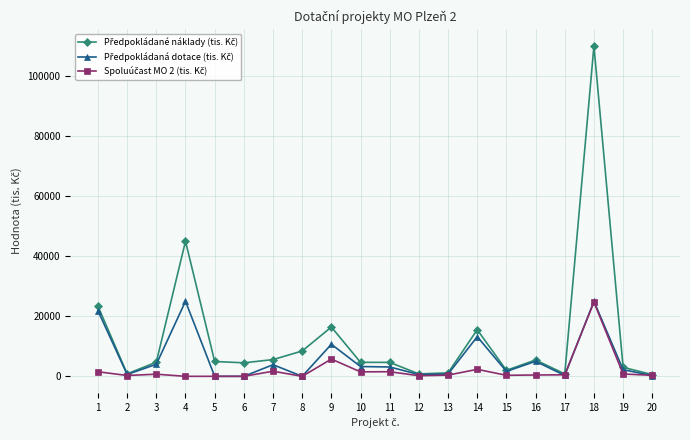

At which category is the sum across all series the highest?

18